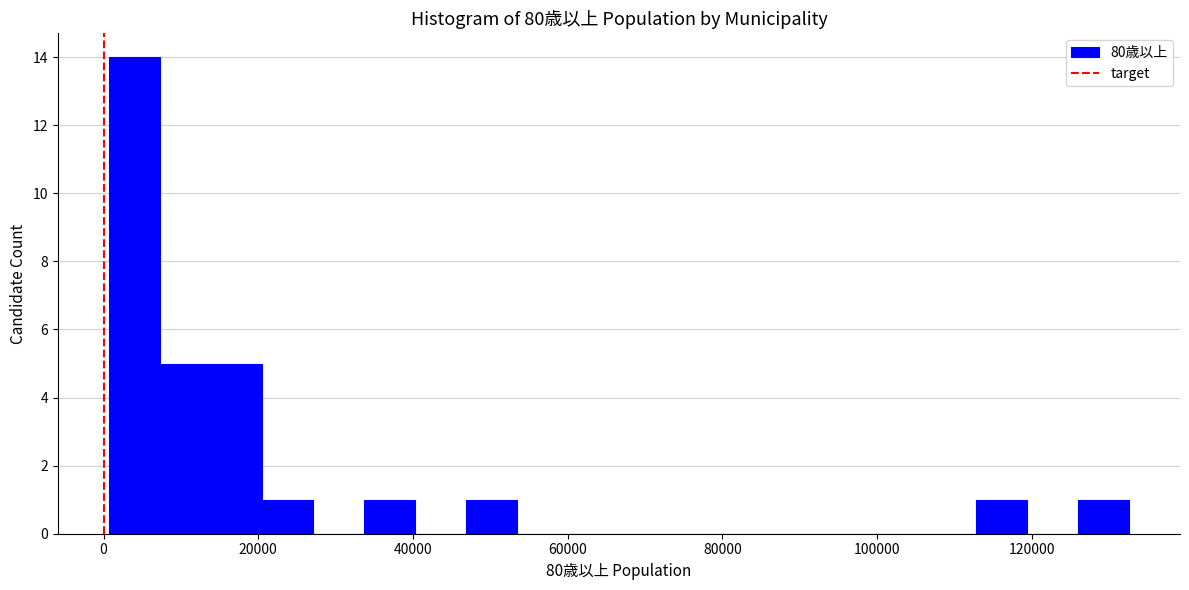

Around what value on the x-axis is the tallest bar? Give the approximate position of its centre, as read against the axis.

4000